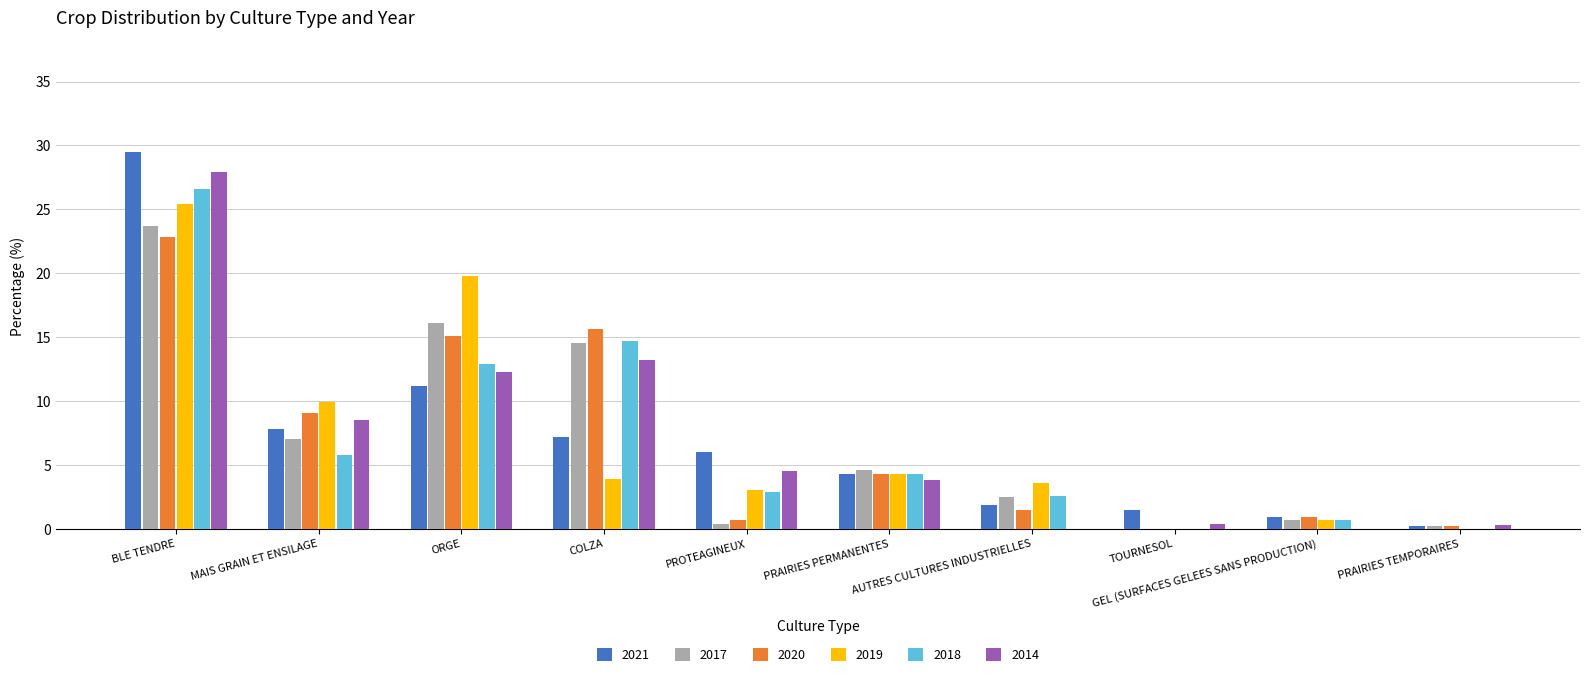

Does the chart contain stacked bars?

No